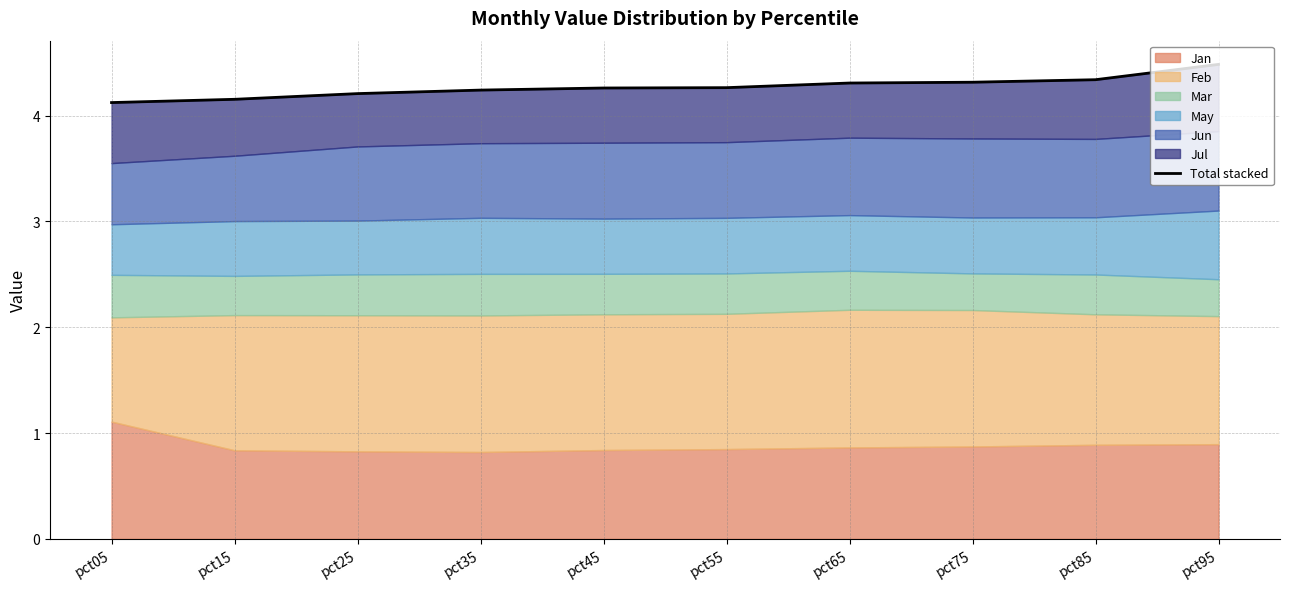

What is the value of the 5th point from the left?

4.3